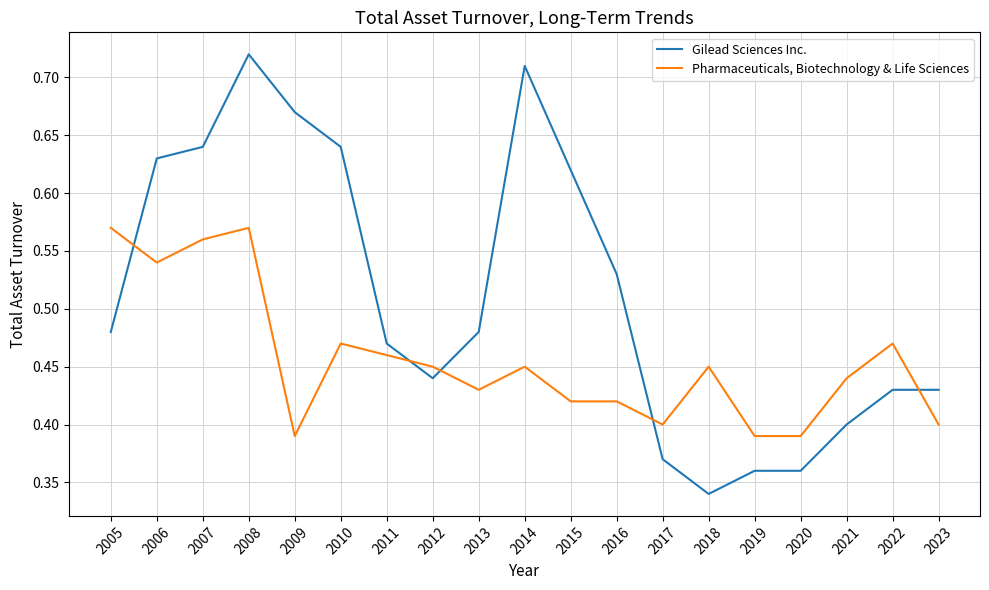

The Pharmaceuticals, Biotechnology & Life Sciences series shows 0.1 at 2019. True or false?

False